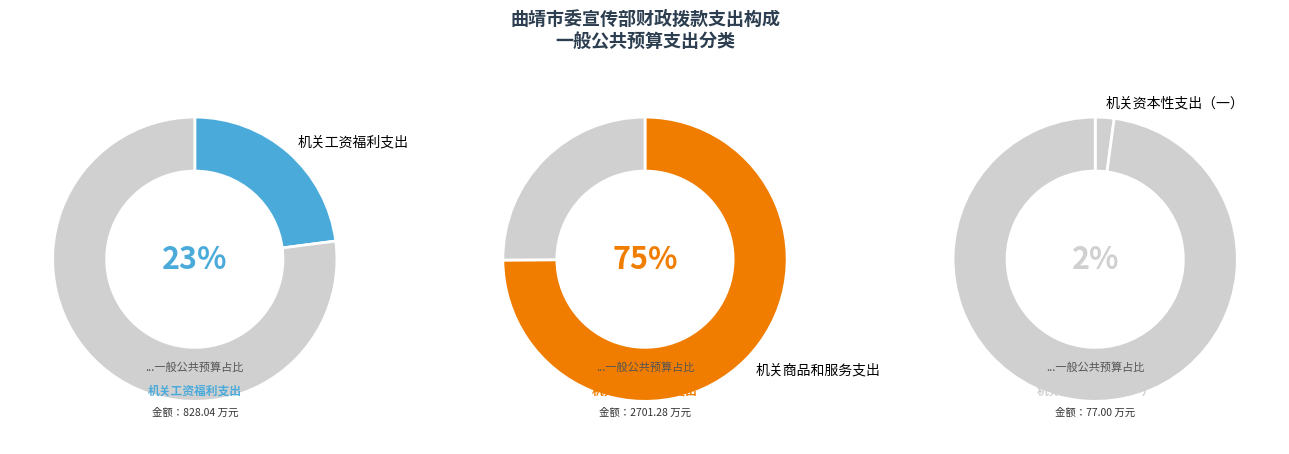

What percentage do 机关工资福利支出 and 机关资本性支出（一） together represent?

25.1%